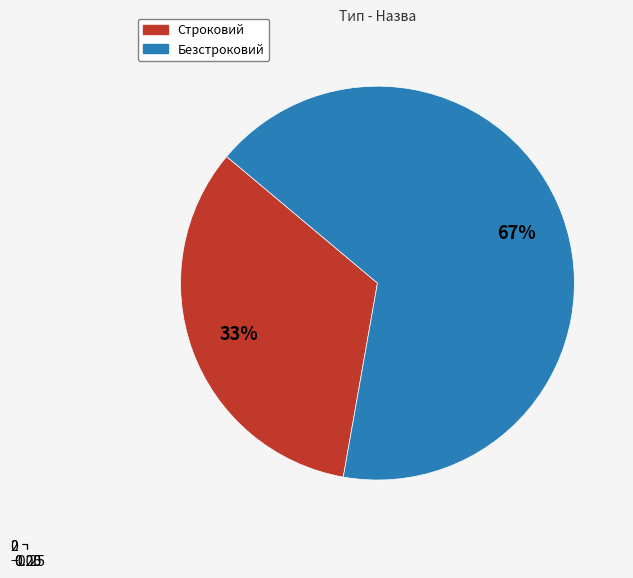

What is the largest slice in the pie chart?

Безстроковий